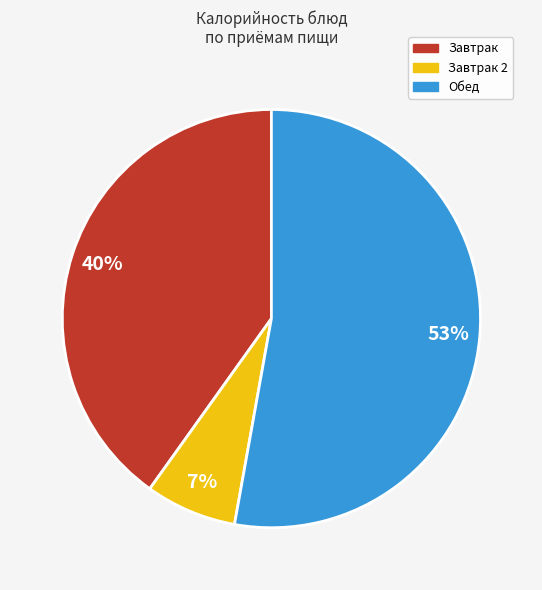

Does any single category account for the majority?

Yes